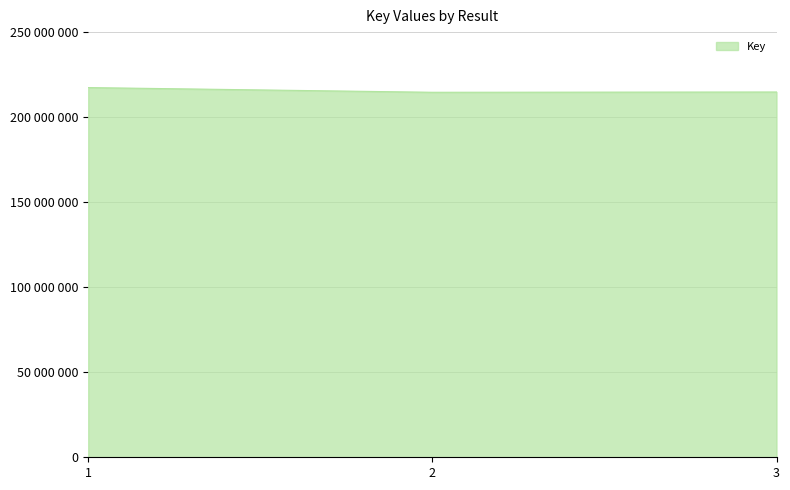

What is the value of the 2nd point from the left?

214688152